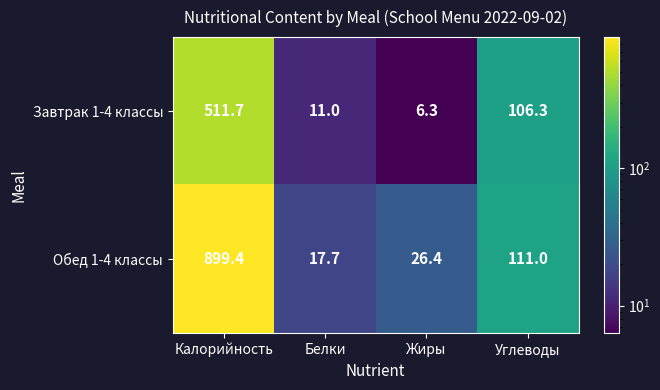

What is the difference between the highest and lowest values at Калорийность?

387.7